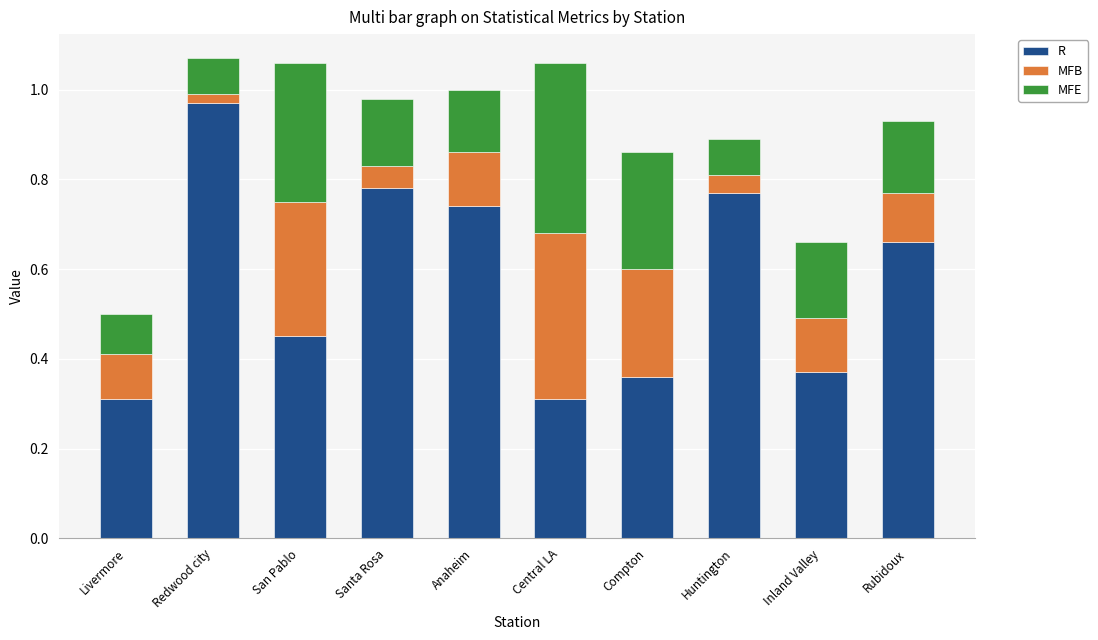

Rank the series at Santa Rosa from lowest to highest value.

MFB, MFE, R